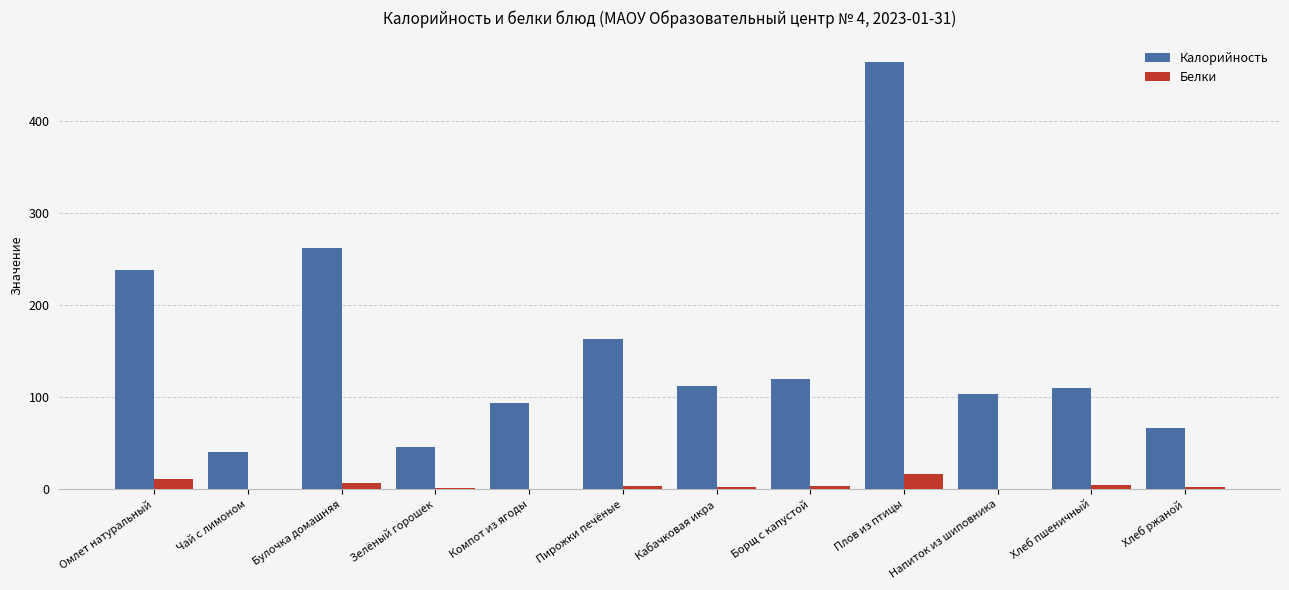

Which series has the widest spread of values?

Калорийность